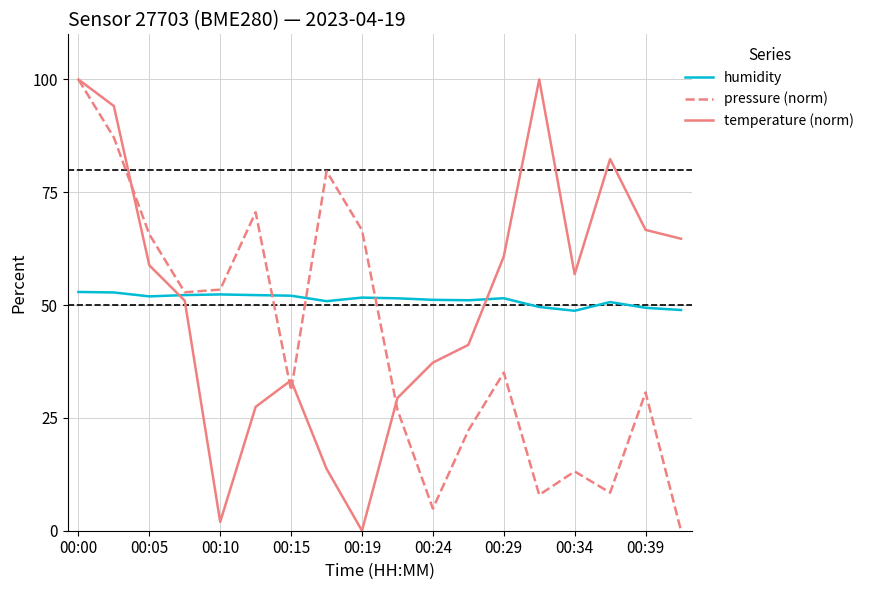

What is the highest value of the pressure (norm) series?

100.0